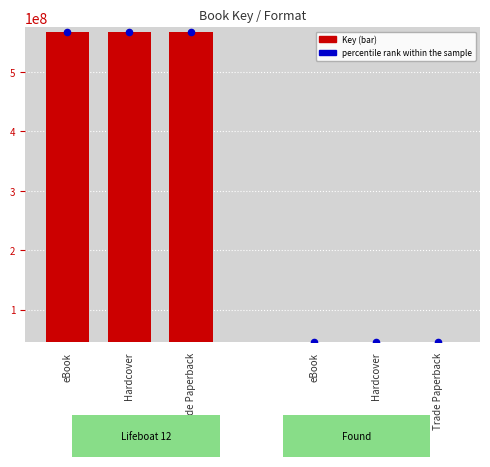

Which series has the widest spread of Y values?

percentile rank within the sample